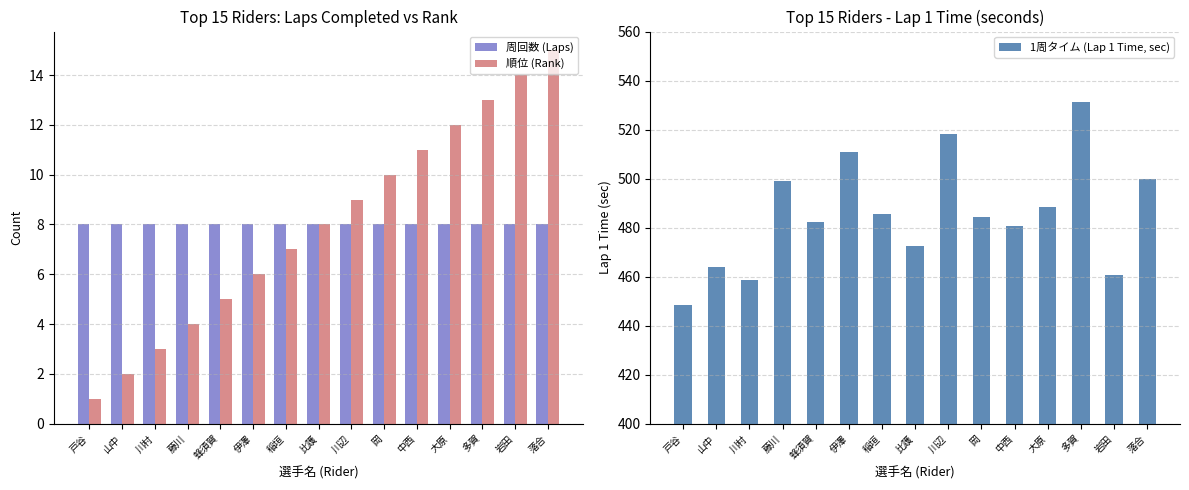

What is the minimum value for 1周タイム (Lap 1 Time, sec)?

448.5